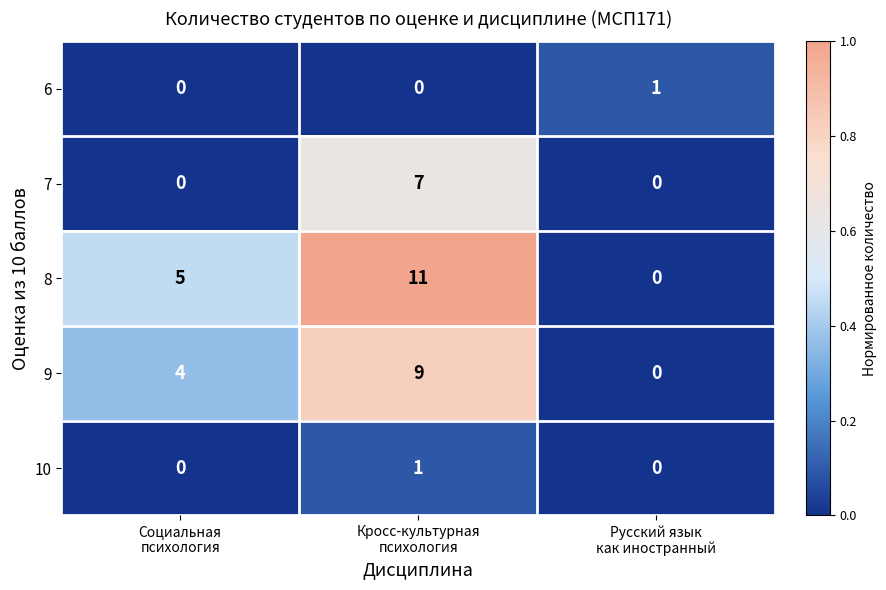

What is the difference between the maximum and minimum values in the 9 series?

9